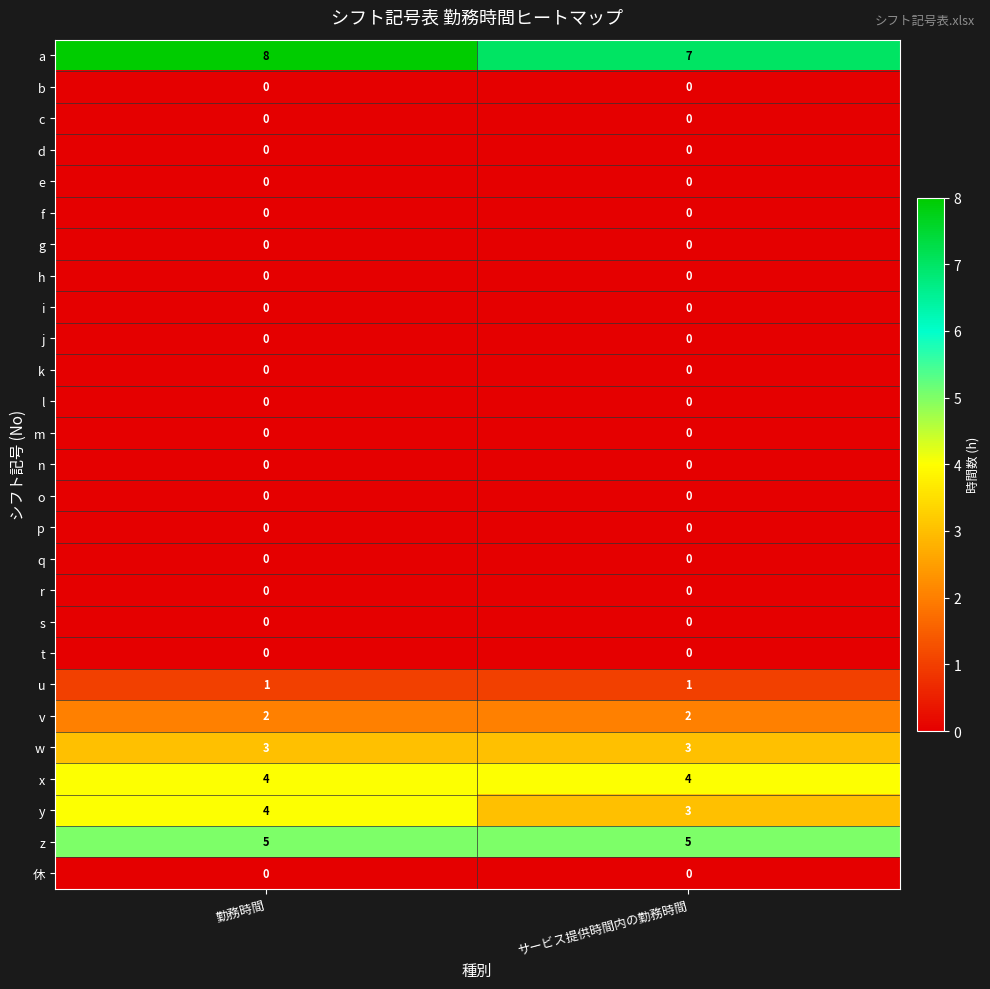

What is the greatest value displayed?

8